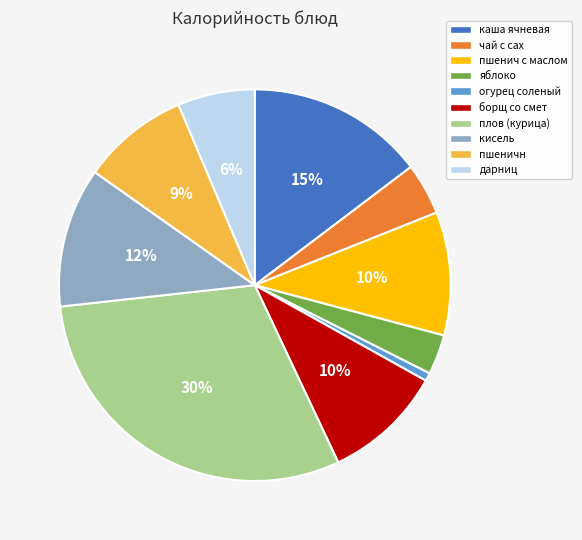

To the nearest percent, what percentage of the pie is огурец соленый?

1%